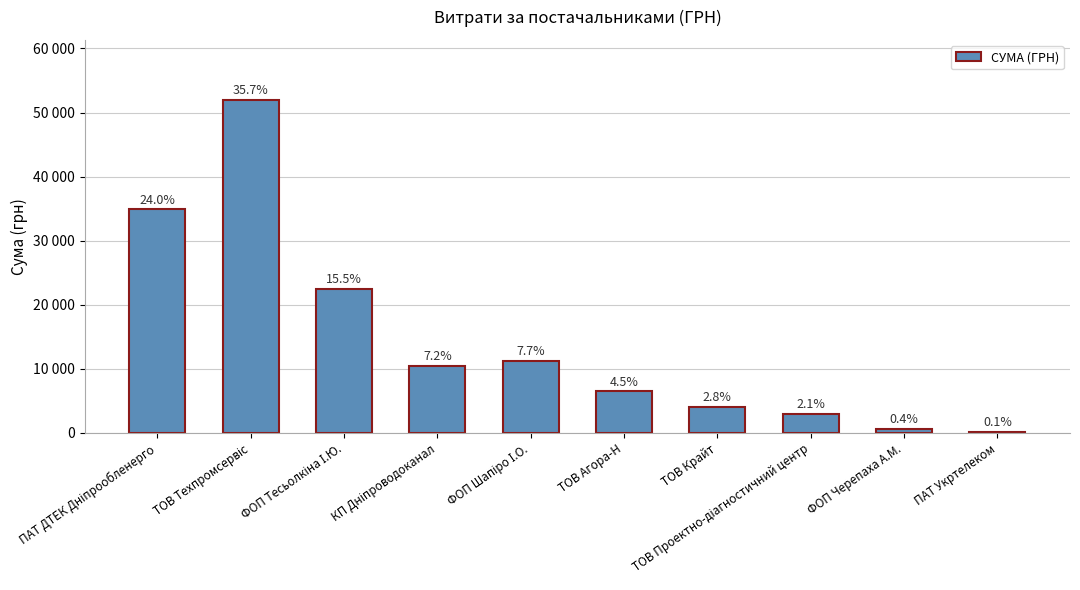

What is the smallest value displayed?

135.0